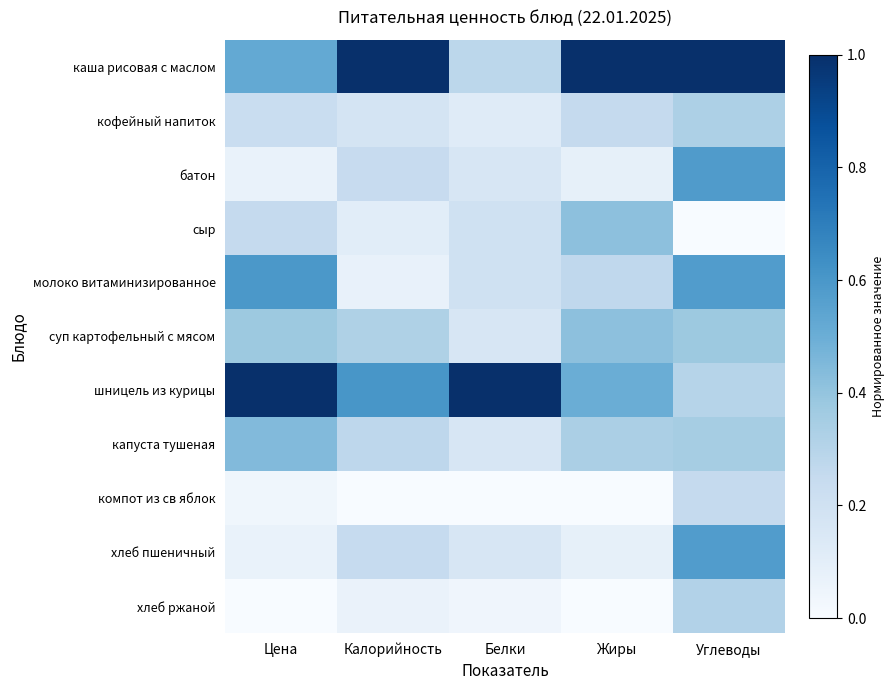

List the series in order of their peak value, highest first.

каша рисовая с маслом, шницель из курицы, молоко витаминизированное, батон, хлеб пшеничный, капуста тушеная, сыр, суп картофельный с мясом, кофейный напиток, хлеб ржаной, компот из св яблок